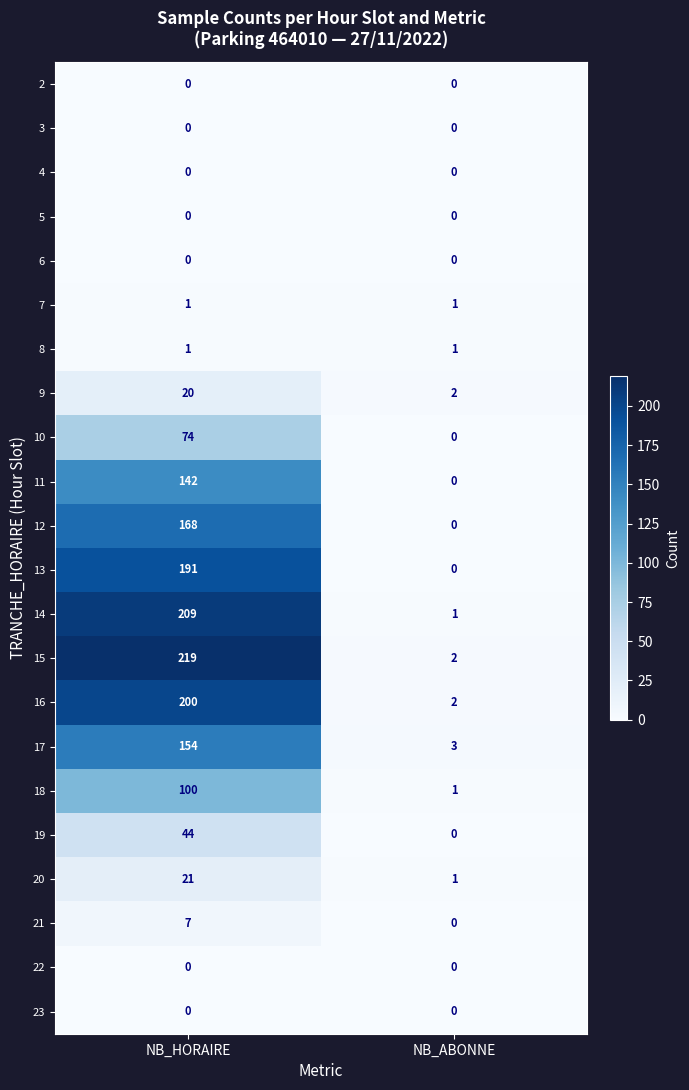

The value of 12 at NB_ABONNE is 82. True or false?

False